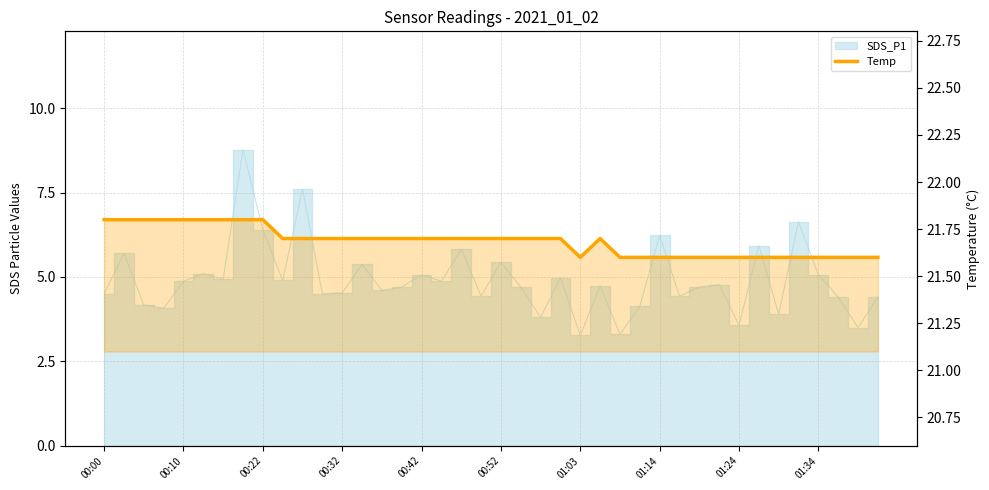

The chart shows a value of 10.5 at 00:52. True or false?

False